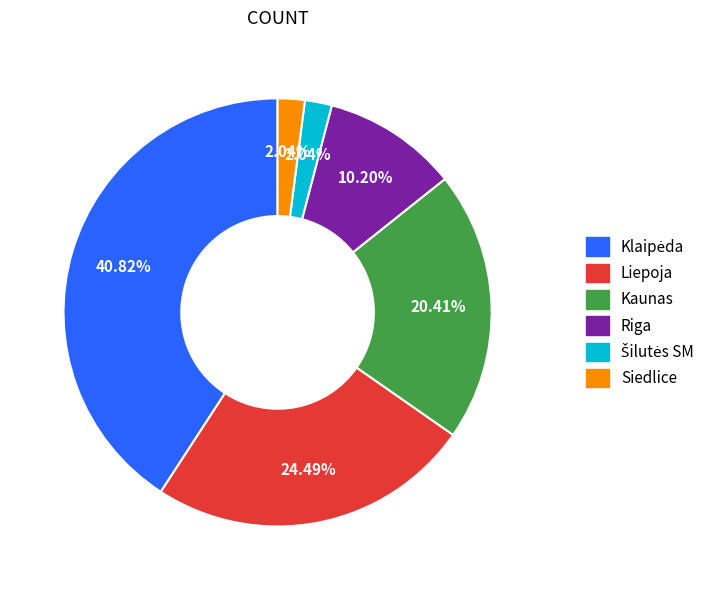

How many slices are in this pie chart?

6